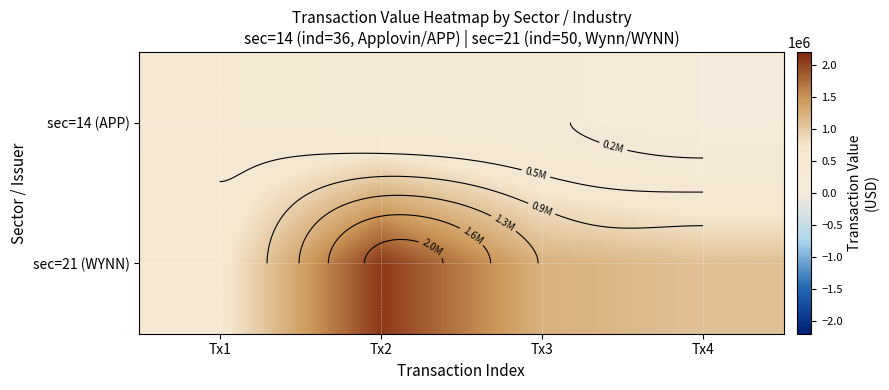

List the series in order of their overall mean, lowest first.

sec=14 (APP), sec=21 (WYNN)